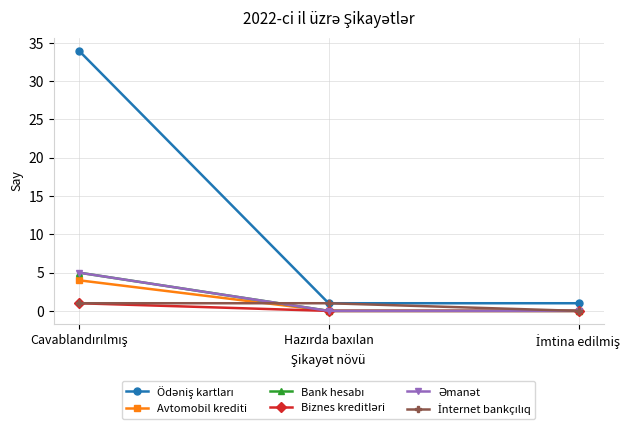

Reading left to right, extract all data points from this chart.

Ödəniş kartları: Cavablandırılmış=34	Hazırda baxılan=1	İmtina edilmiş=1
Avtomobil krediti: Cavablandırılmış=4	Hazırda baxılan=0	İmtina edilmiş=0
Bank hesabı: Cavablandırılmış=5	Hazırda baxılan=0	İmtina edilmiş=0
Biznes kreditləri: Cavablandırılmış=1	Hazırda baxılan=0	İmtina edilmiş=0
Əmanət: Cavablandırılmış=5	Hazırda baxılan=0	İmtina edilmiş=0
İnternet bankçılıq: Cavablandırılmış=1	Hazırda baxılan=1	İmtina edilmiş=0